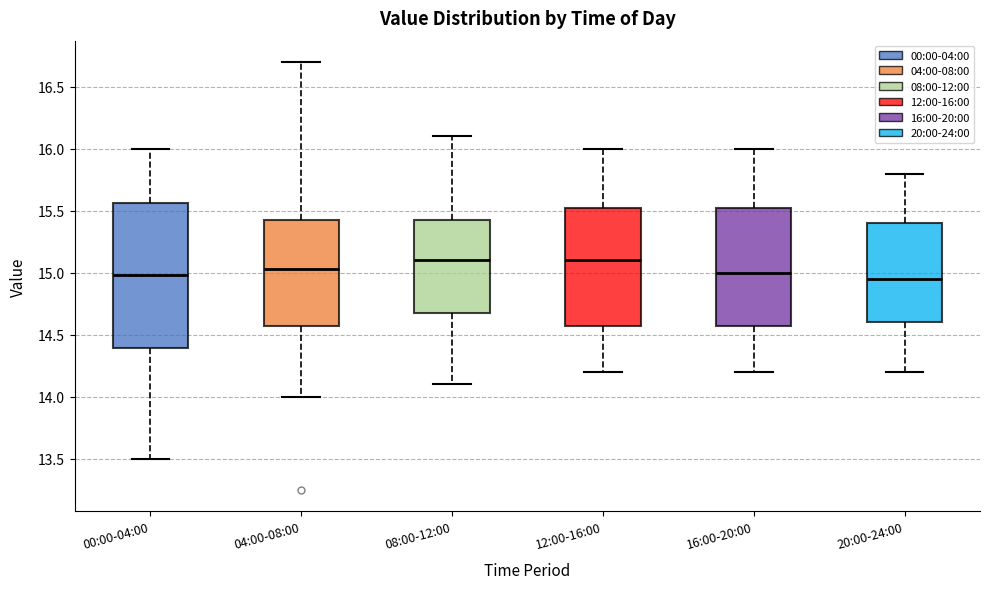

Reading left to right, transcribe this box plot: for each box, give where its median line is, the range the box spans, and where its two whiskers end, as read against the y-axis. The values are not printed on the chart, so give them approximately, as read against the axis.

00:00-04:00: median 15.00, box 14.40 to 15.55, whiskers 13.50 to 16.00
04:00-08:00: median 15.05, box 14.60 to 15.45, whiskers 14.00 to 16.70
08:00-12:00: median 15.10, box 14.70 to 15.45, whiskers 14.10 to 16.10
12:00-16:00: median 15.10, box 14.60 to 15.55, whiskers 14.20 to 16.00
16:00-20:00: median 15.00, box 14.60 to 15.55, whiskers 14.20 to 16.00
20:00-24:00: median 14.95, box 14.60 to 15.40, whiskers 14.20 to 15.80